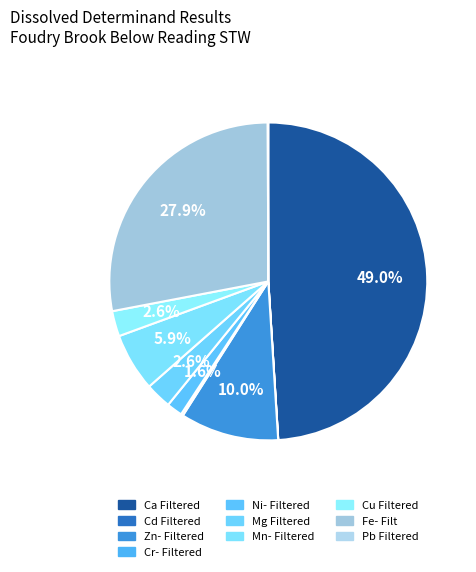

Count the number of slices in the pie.

10